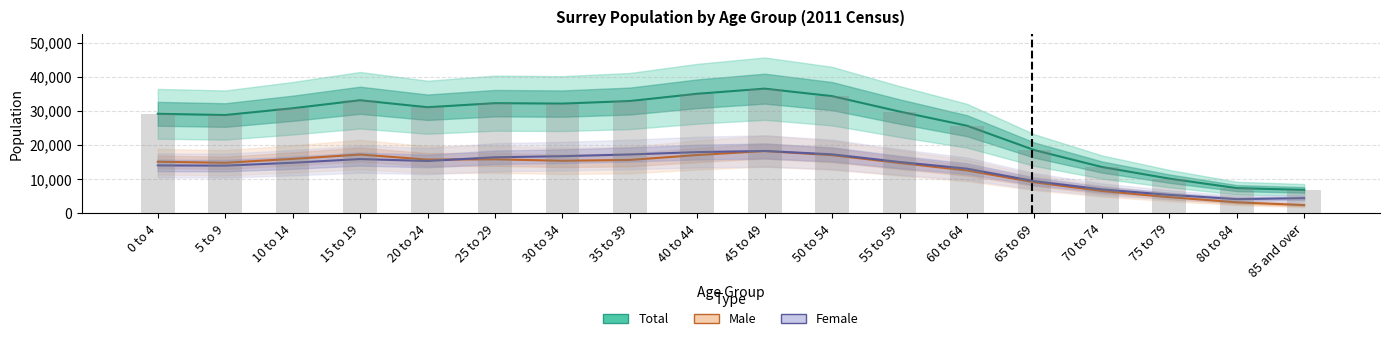

Which series has the largest range (max minus min)?

Total